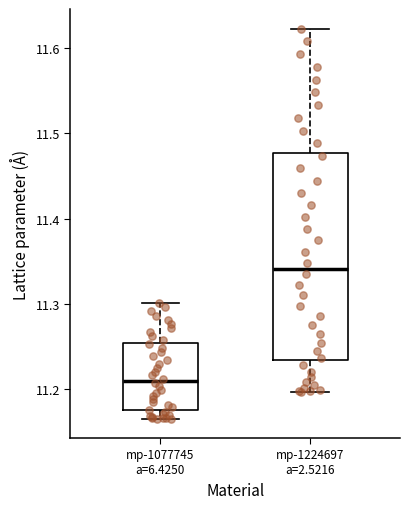

Which box's median line is the highest?

mp-1224697 a=2.5216